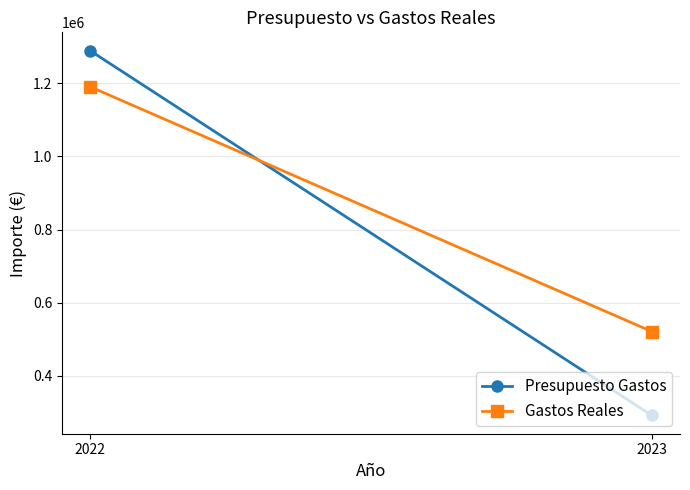

Reading left to right, extract all data points from this chart.

Presupuesto Gastos: 1289876.4	291031.1
Gastos Reales: 1191049.5	520684.3